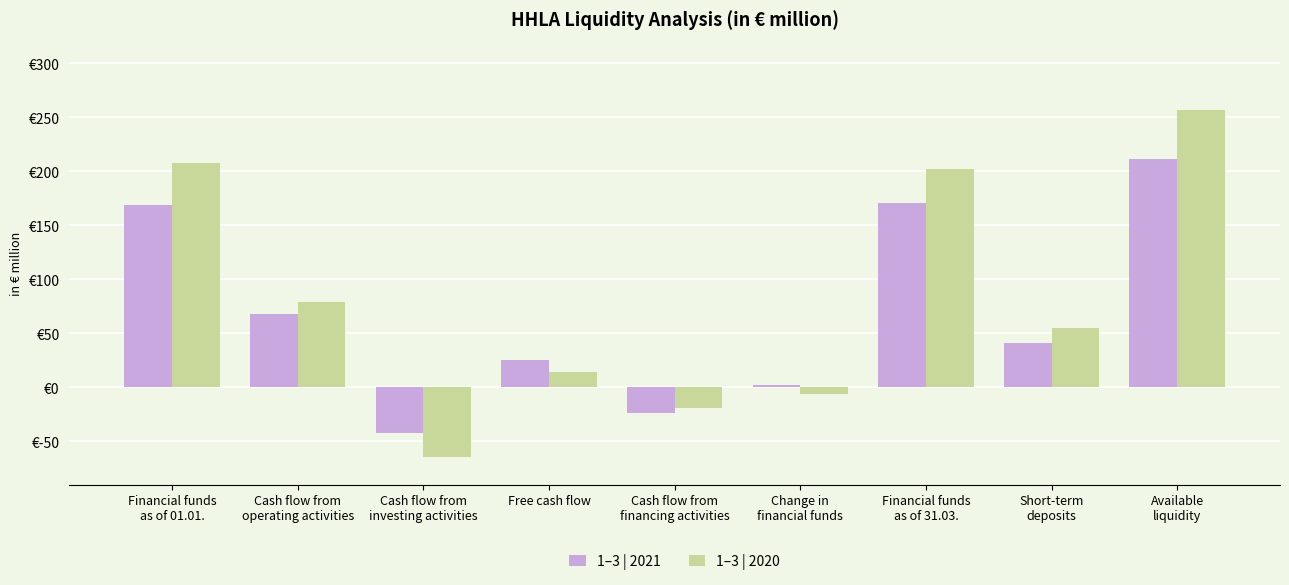

Which series has the widest spread of values?

1–3 | 2020